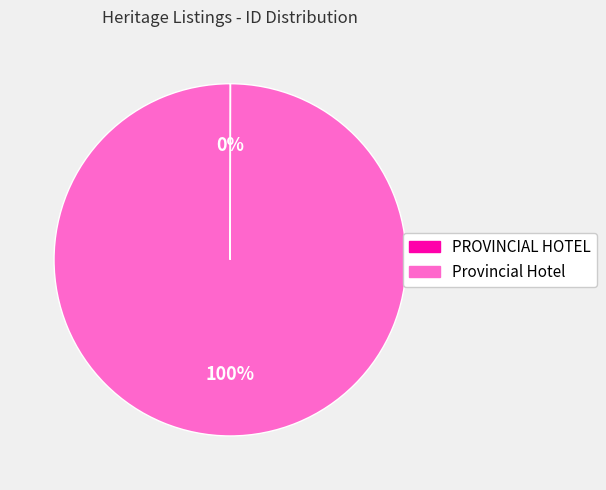

The Provincial Hotel slice represents 100% of the pie. True or false?

True